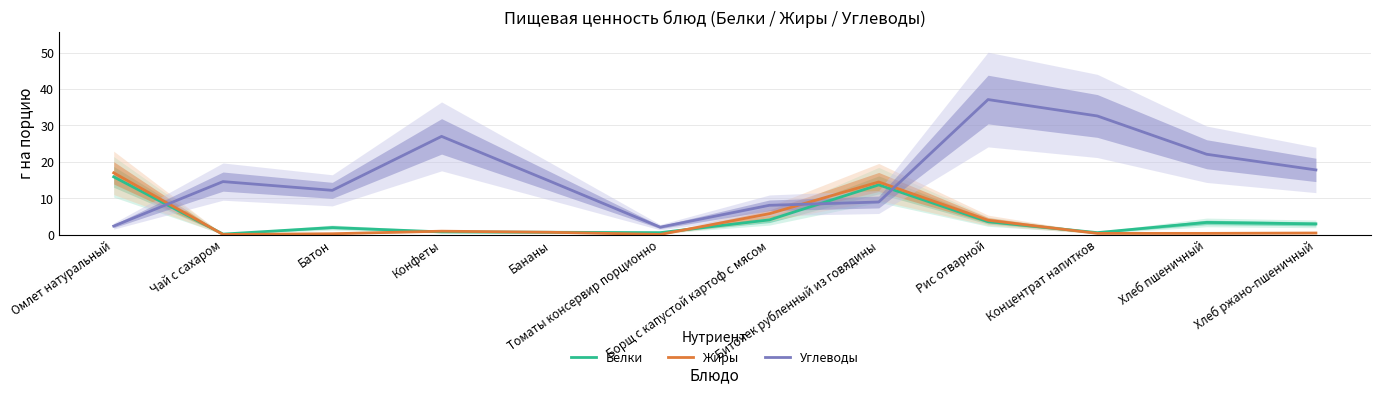

What is the value of the Белки point at the 10th from the left?

0.6